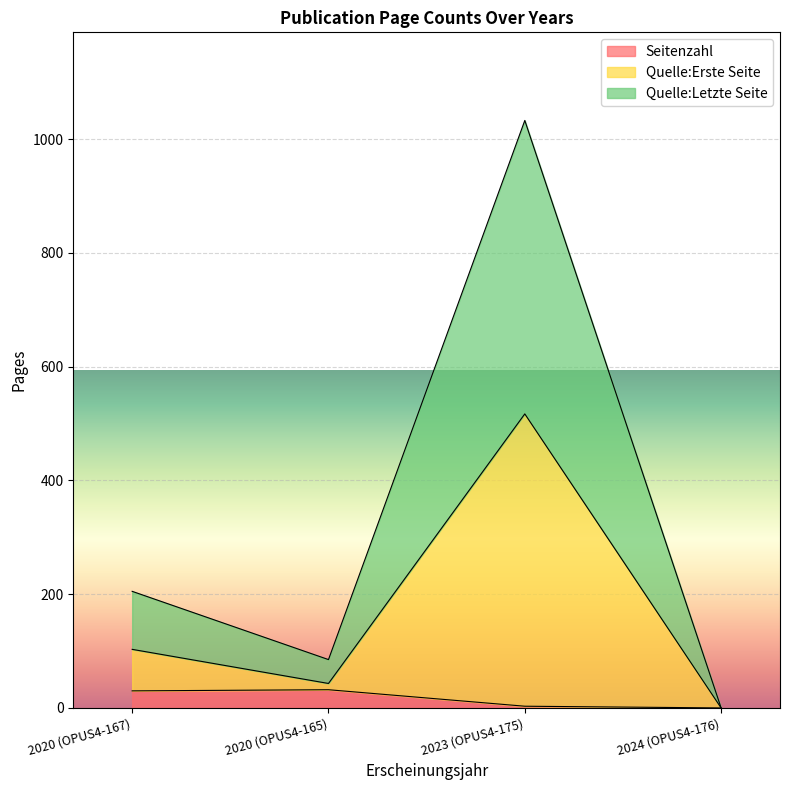

What is the highest value of the Seitenzahl series?

32